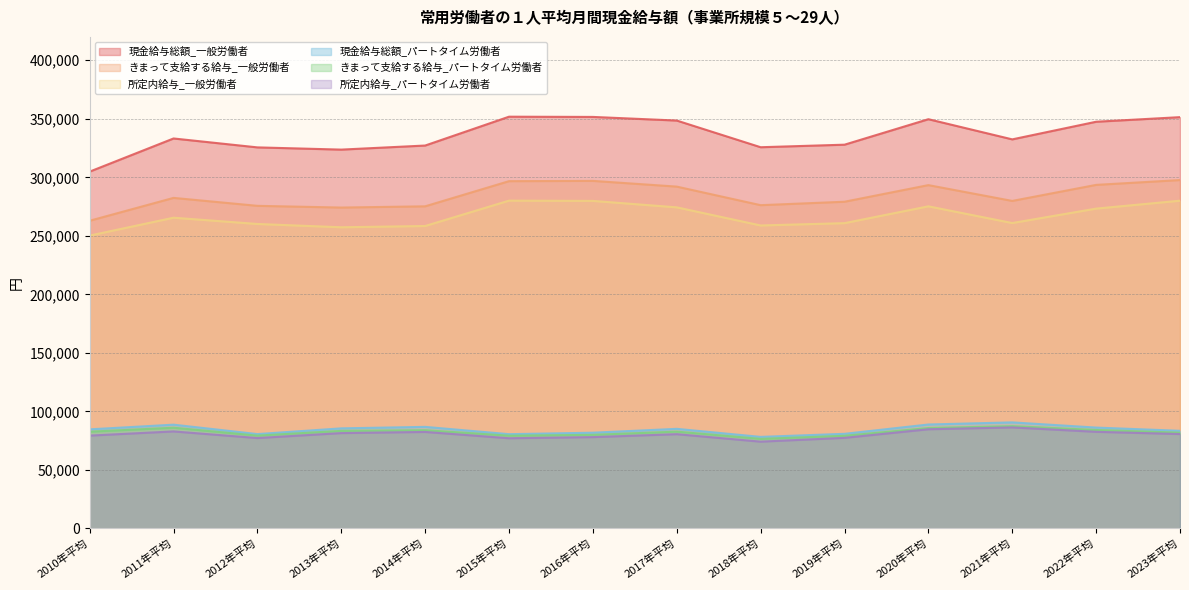

What position from the right is 2015年平均?

9